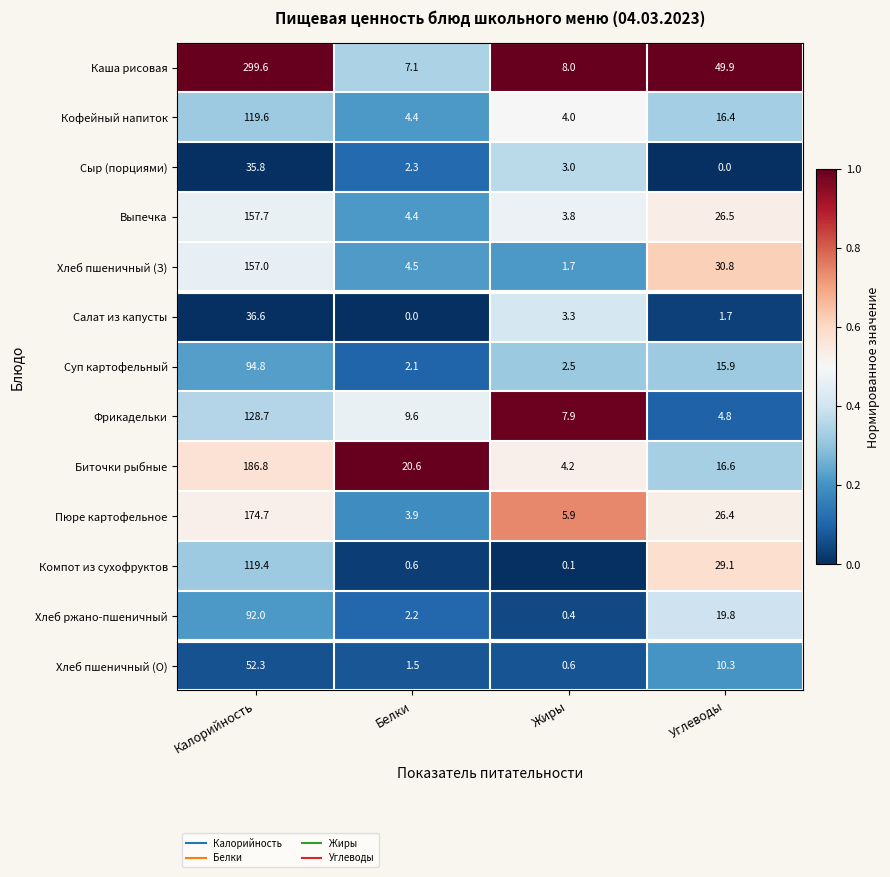

What is the maximum value shown in the chart?

299.6